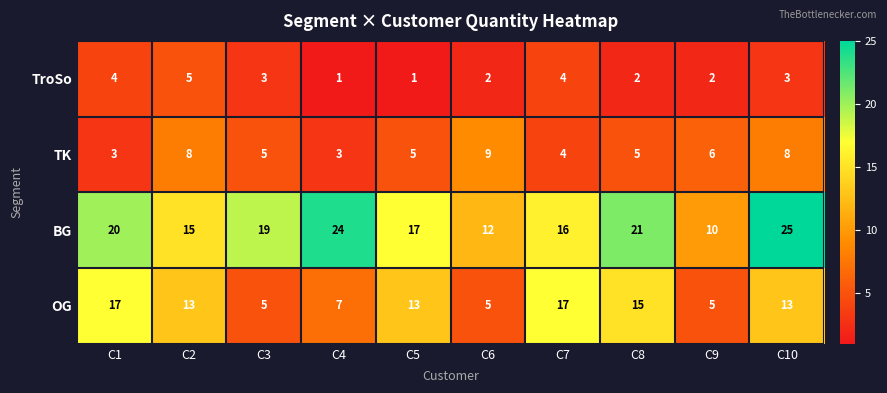

Which series has the largest total across all categories?

BG